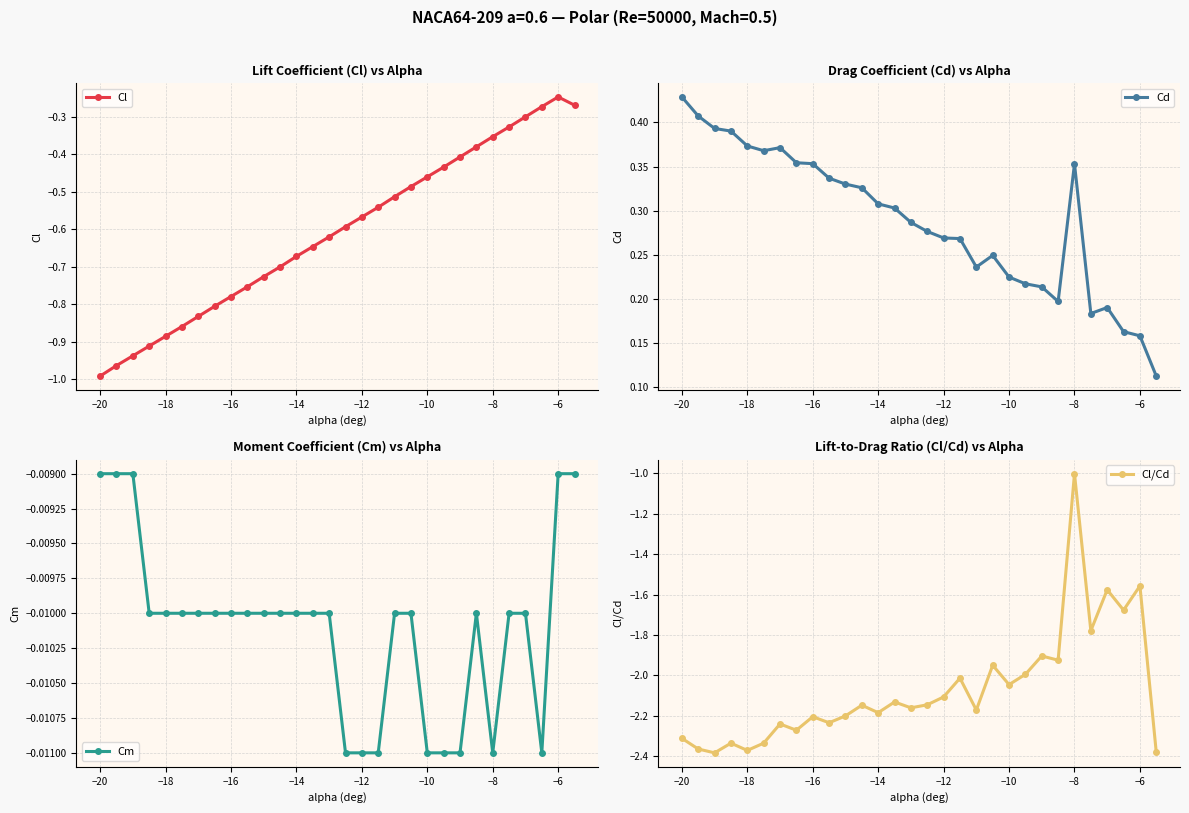

True or false: Cd has more than 0 points higher than both neighbors.

True